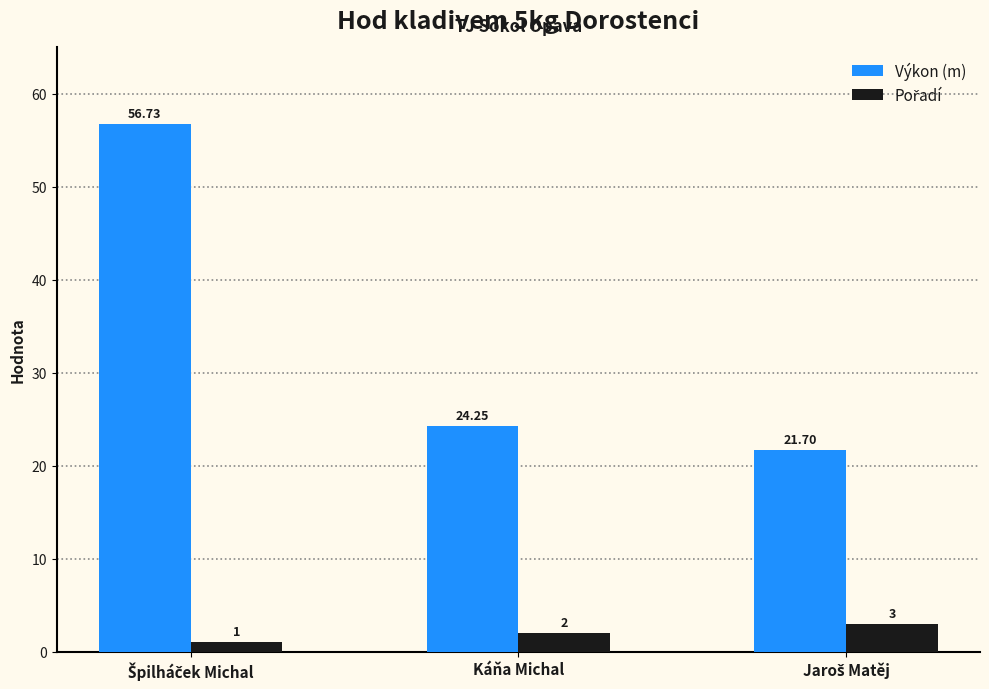

What is the difference between the maximum and minimum values in the Výkon (m) series?

35.0